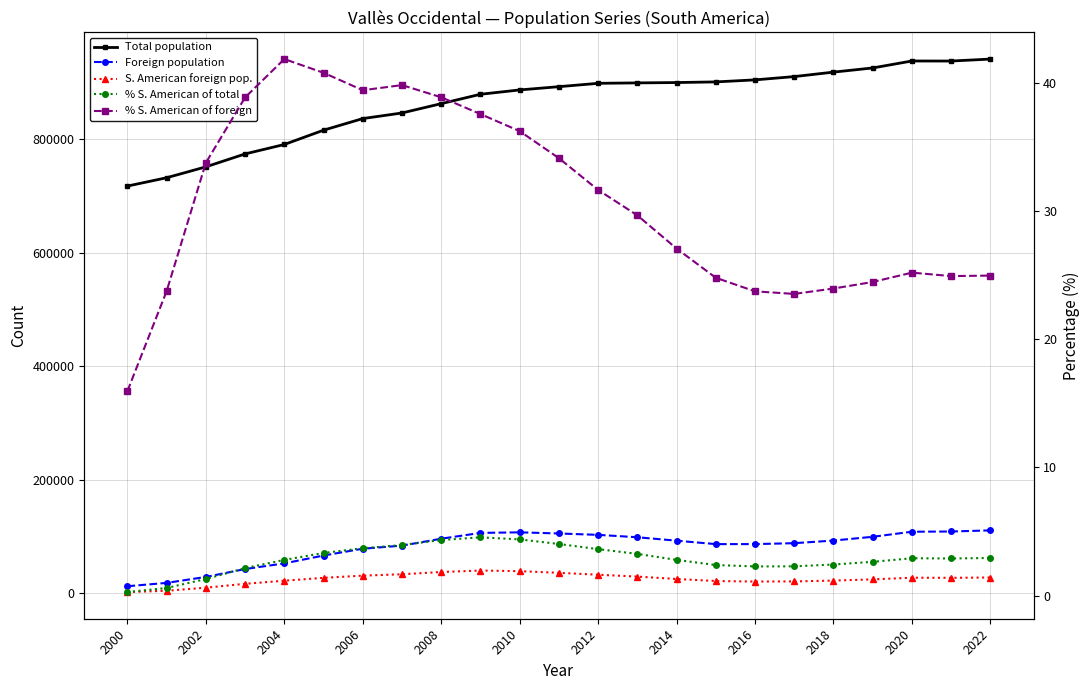

At which category is the sum across all series the highest?

2022